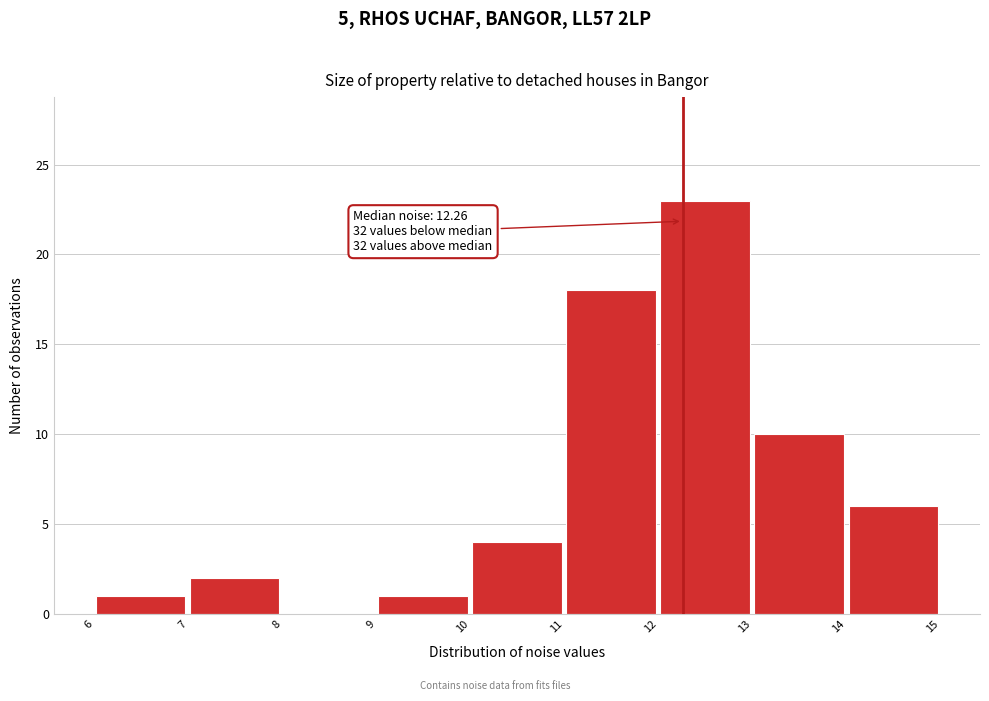

Which range on the x-axis has the tallest bar?

12 to 13